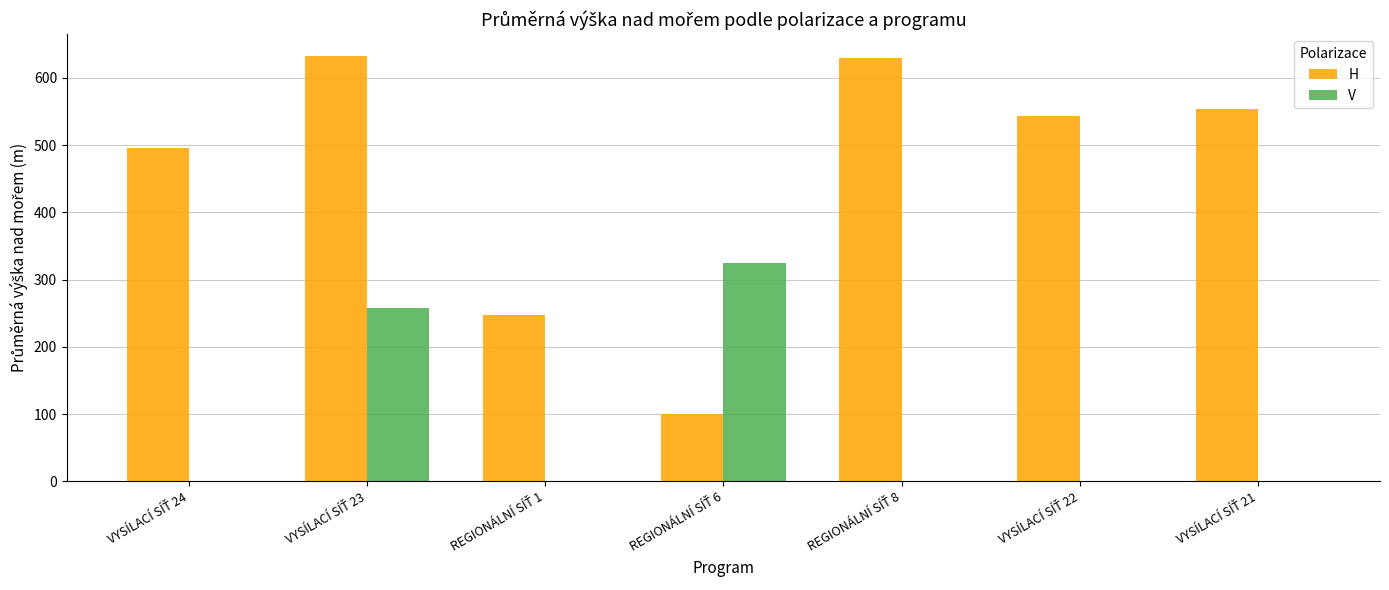

What is the maximum value for V?

325.0